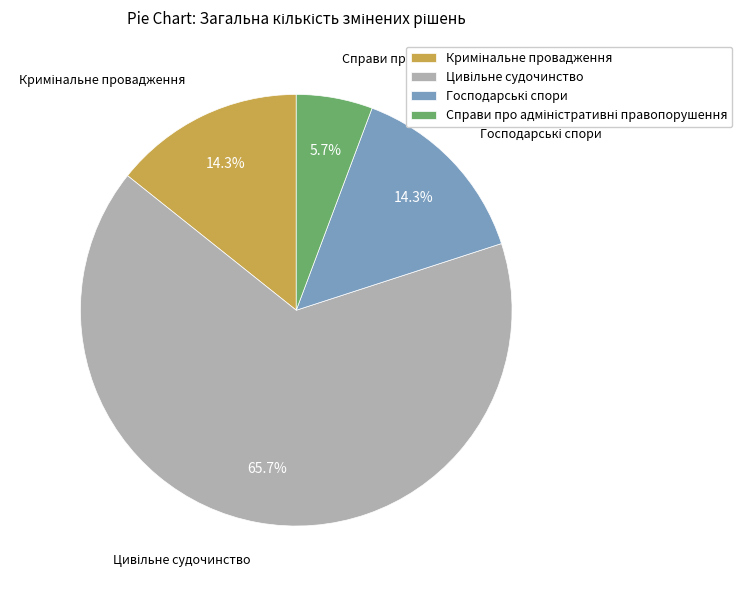

Does any single category account for the majority?

Yes